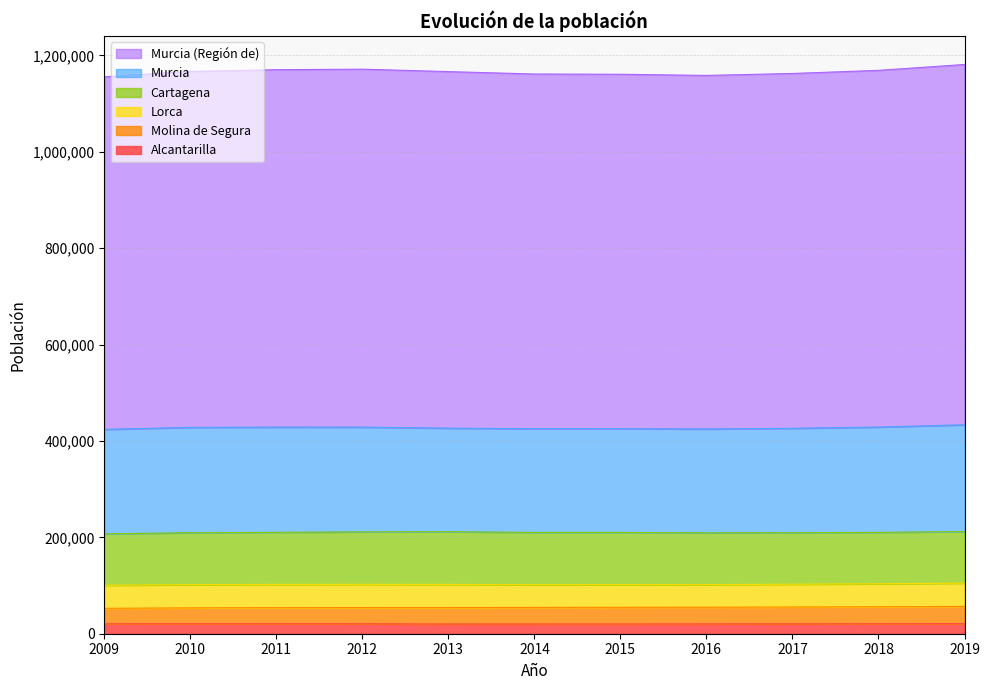

What are all the series names shown in the legend?

Murcia (Región de), Murcia, Cartagena, Lorca, Molina de Segura, Alcantarilla